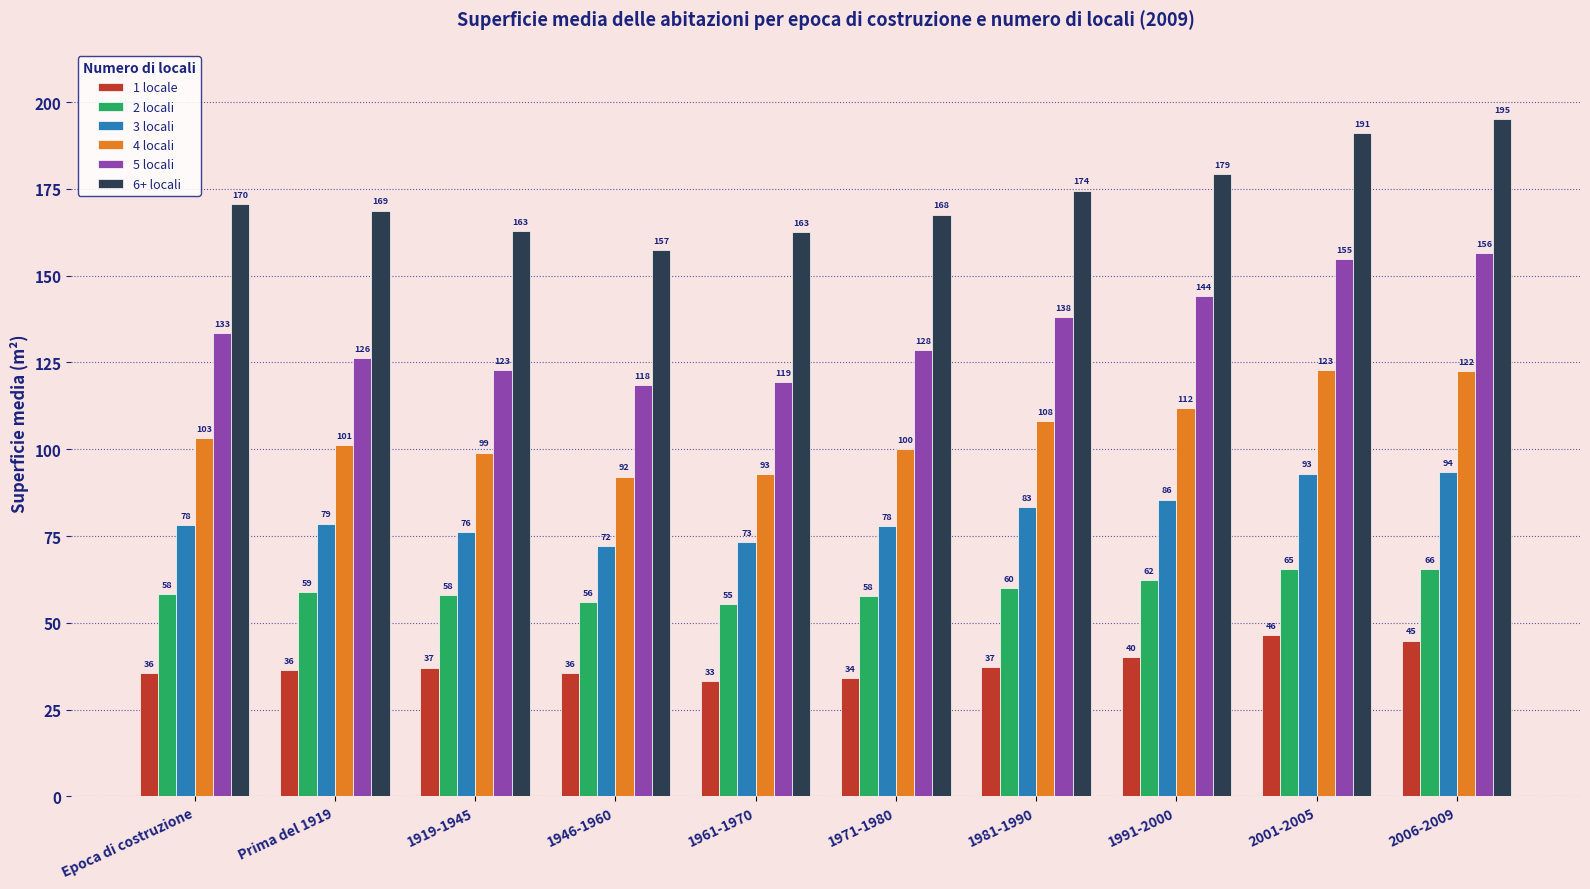

Is it true that 6+ locali equals 89.0 at Epoca di costruzione?

False